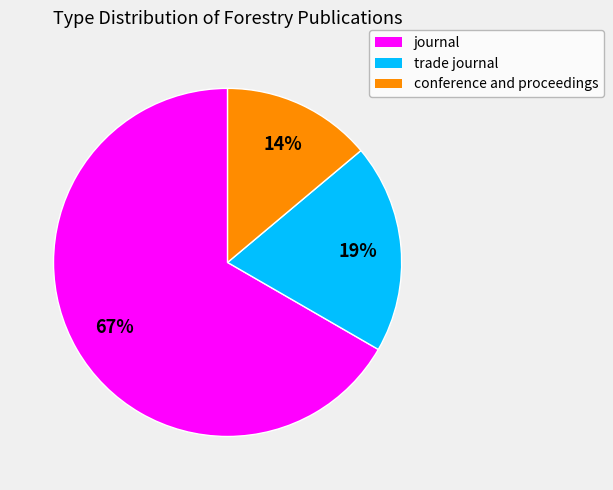

What is the largest slice in the pie chart?

journal